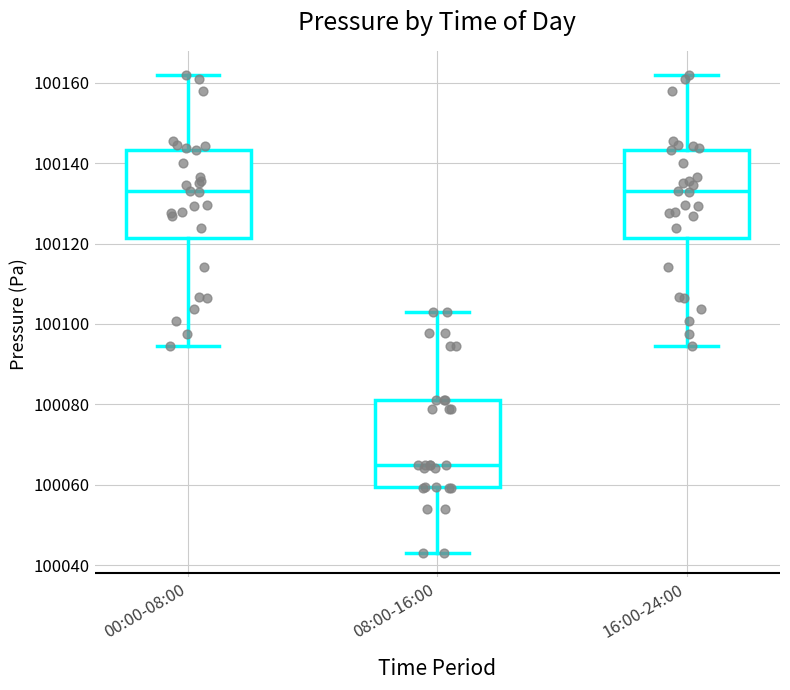

Reading left to right, transcribe this box plot: for each box, give where its median line is, the range the box spans, and where its two whiskers end, as read against the y-axis. The values are not printed on the chart, so give them approximately, as read against the axis.

00:00-08:00: median 100132, box 100122 to 100144, whiskers 100094 to 100162
08:00-16:00: median 100064, box 100060 to 100080, whiskers 100044 to 100102
16:00-24:00: median 100132, box 100122 to 100144, whiskers 100094 to 100162